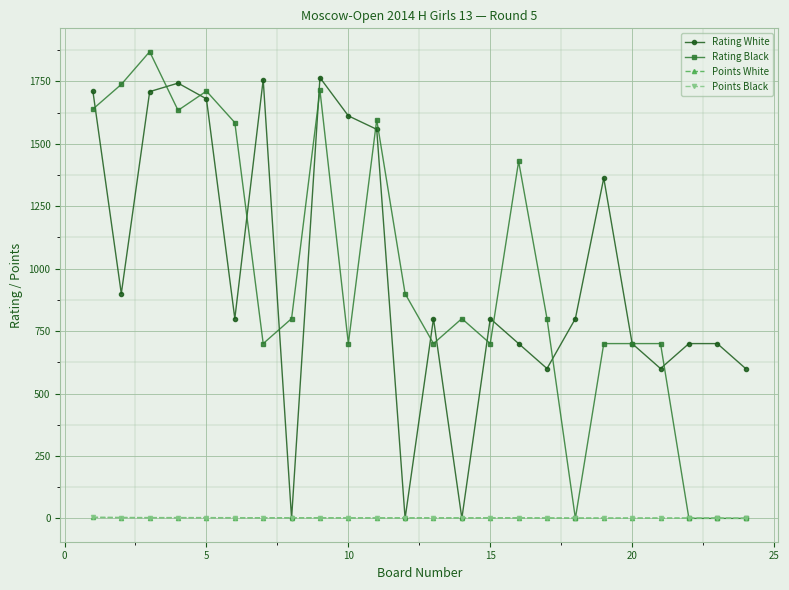

What is the sum of all Rating White values?

23597.0